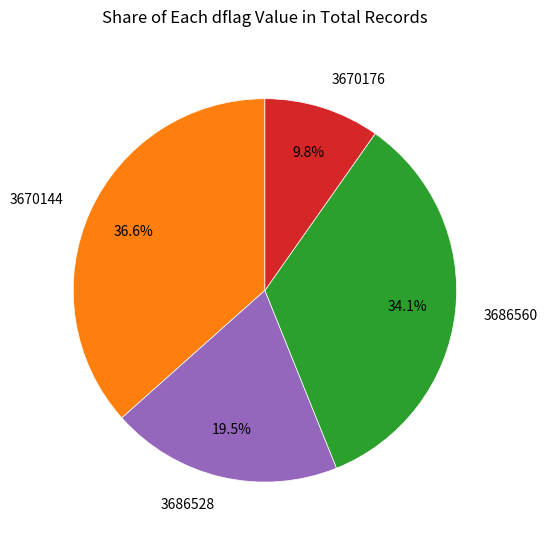

To the nearest percent, what is the difference between the 3686528 and 3670144 slice percentages?

17%